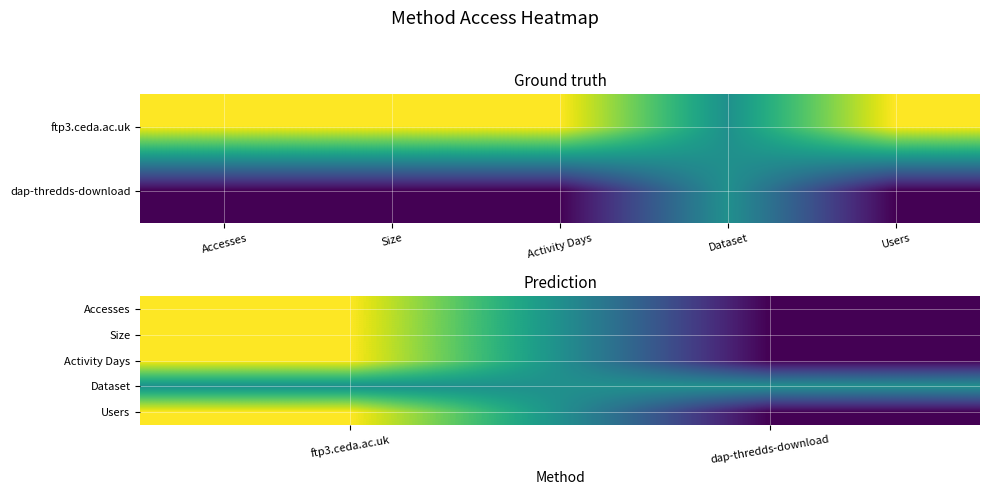

What is the total value across all series at dap-thredds-download?

0.5